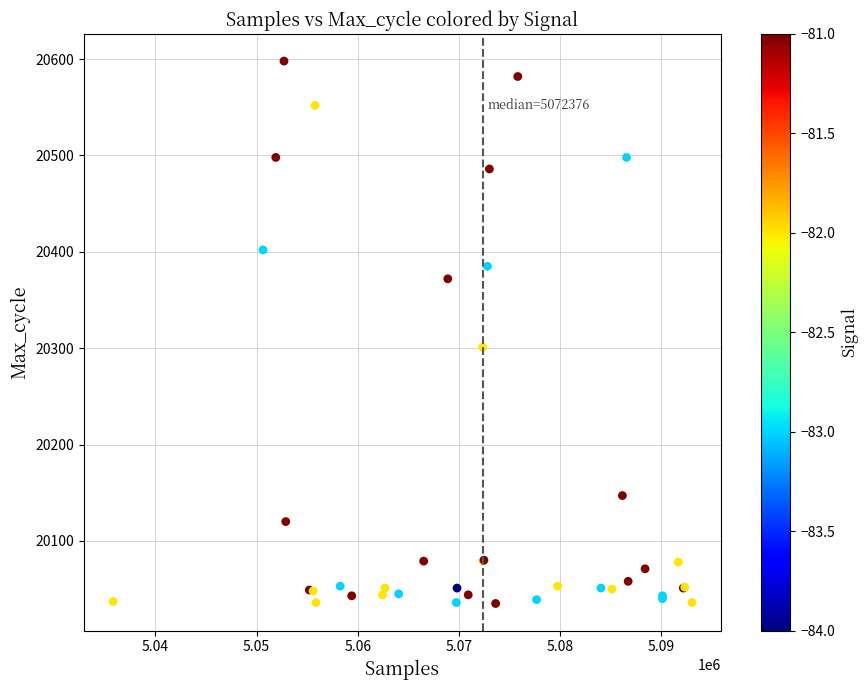

What Y value in the scatter plot is closest to 20316?

20301